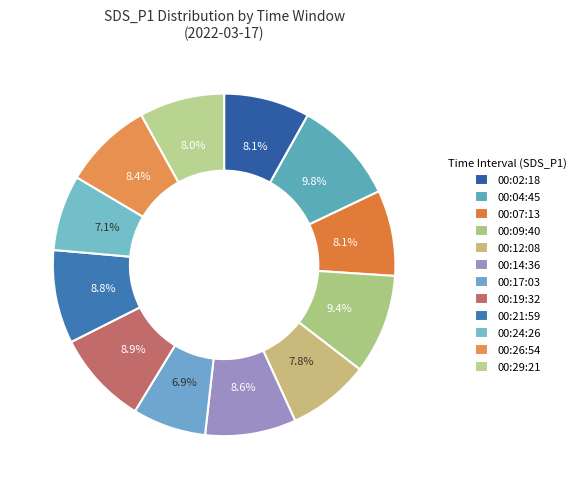

To the nearest percent, what percentage of the pie is 00:12?

8%